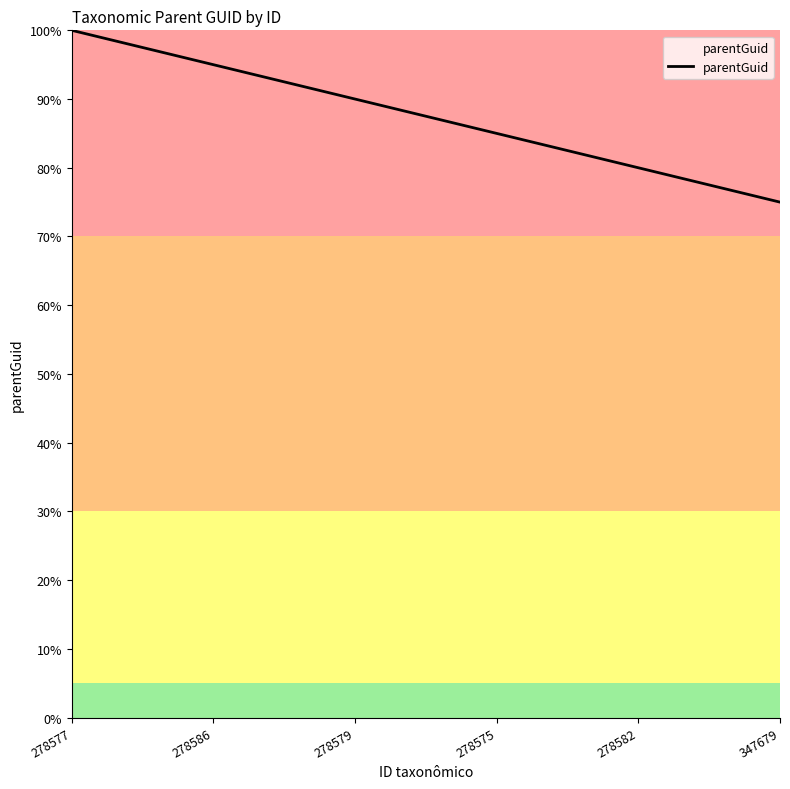

How many series are shown in this chart?

1